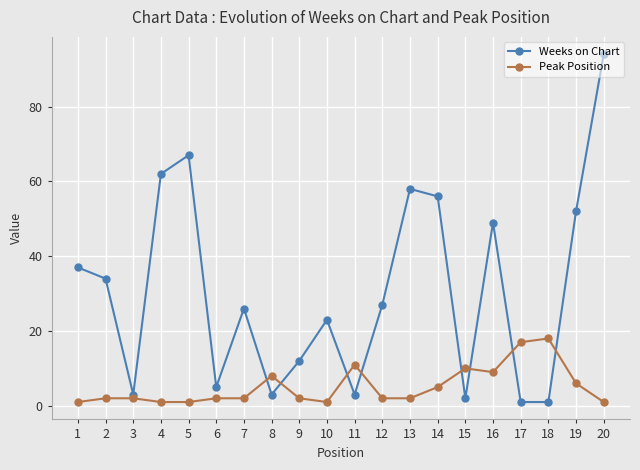

How many lines are shown in the chart?

2